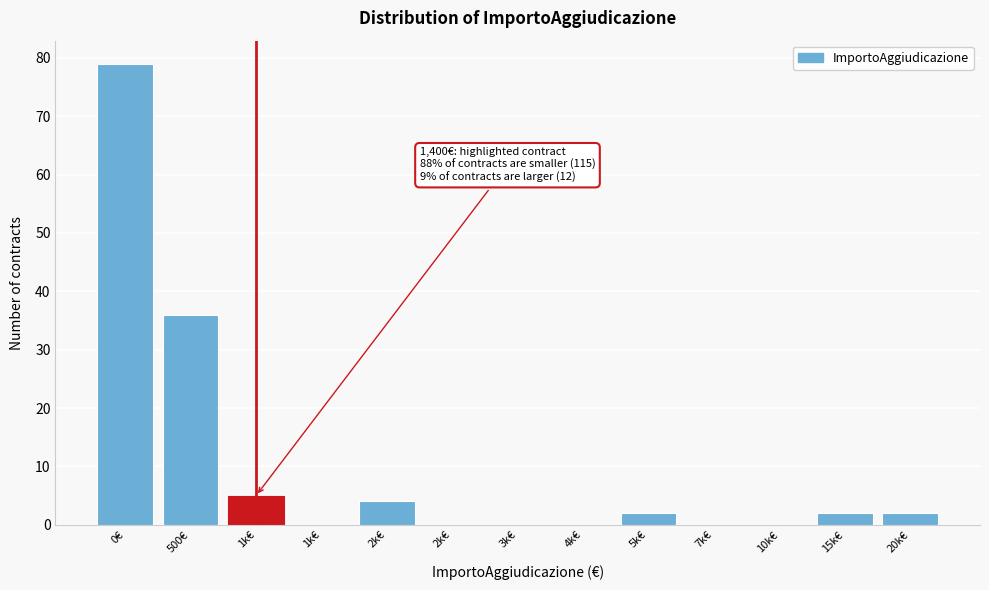

Count the number of categories in the chart.

13